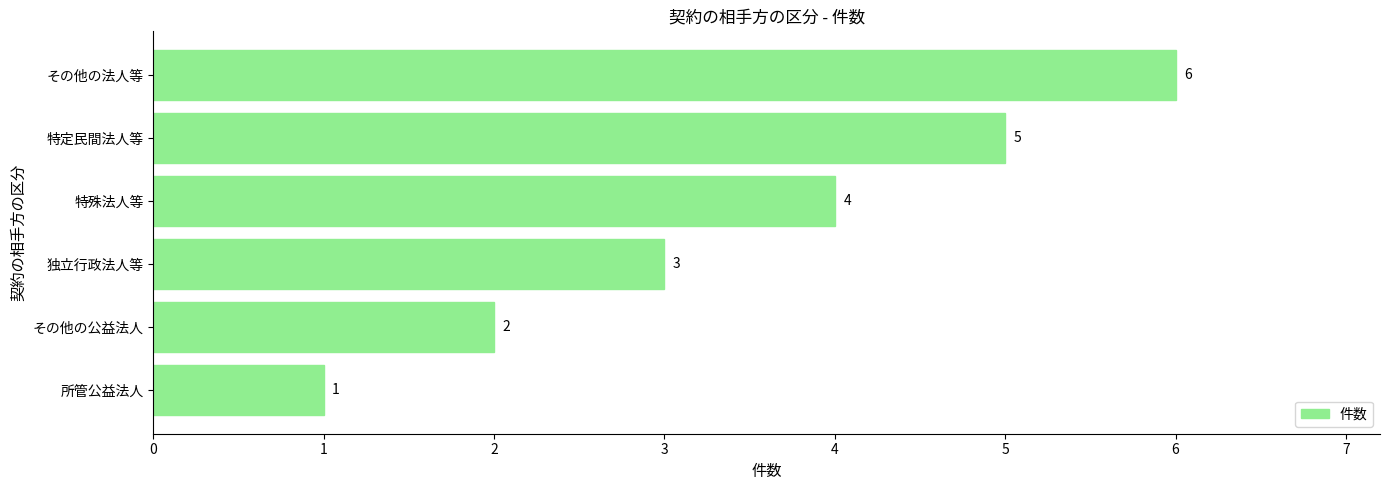

List the labels in order of value, smallest first.

所管公益法人, その他の公益法人, 独立行政法人等, 特殊法人等, 特定民間法人等, その他の法人等